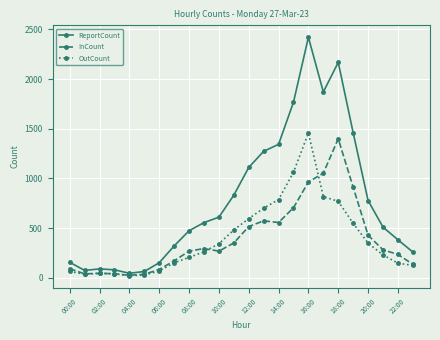

Which series has the widest spread of values?

ReportCount